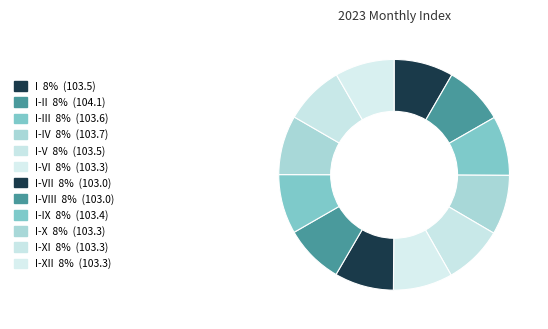

How many segments does this pie chart have?

12